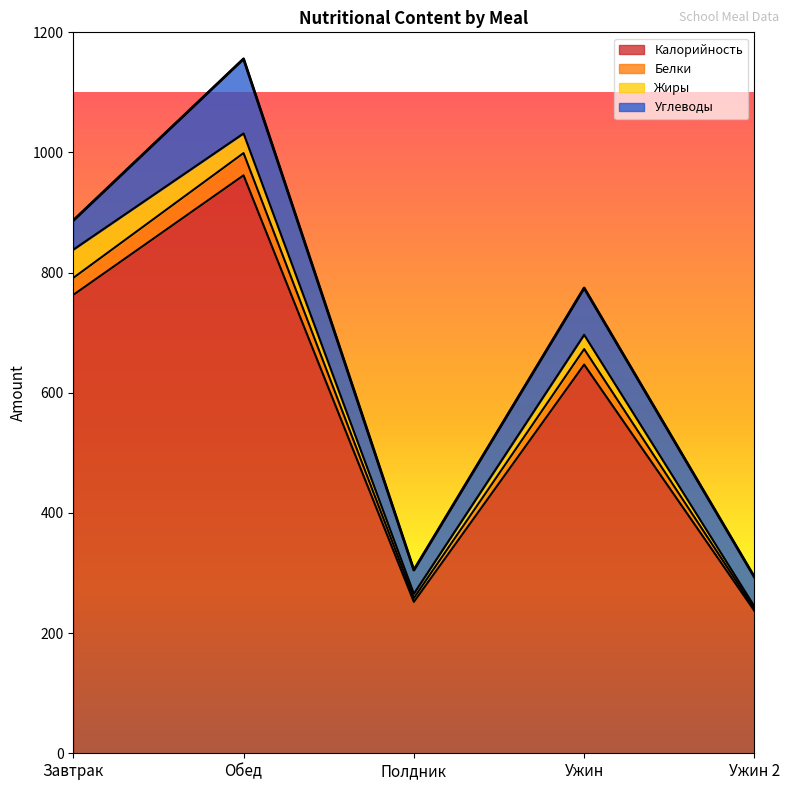

What is the total value across all series at Обед?

1155.9